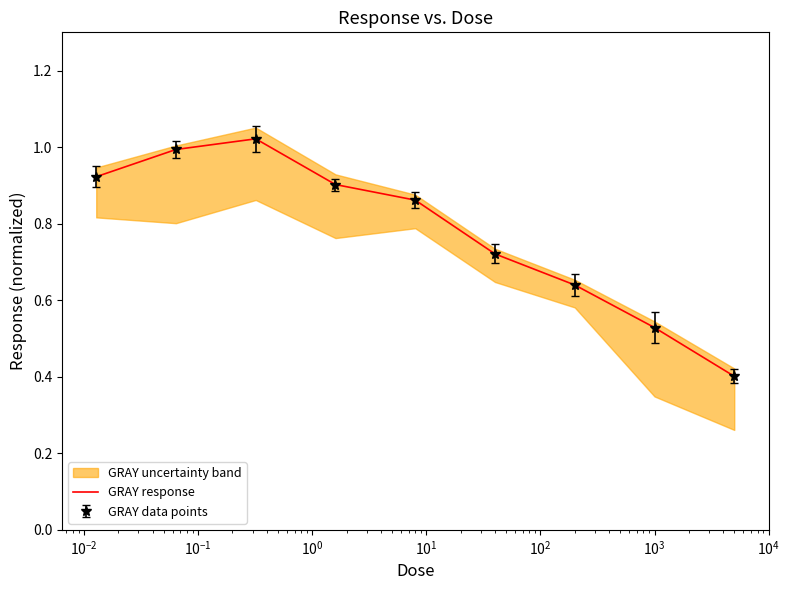

What is the value of the 7th point from the left?

0.6